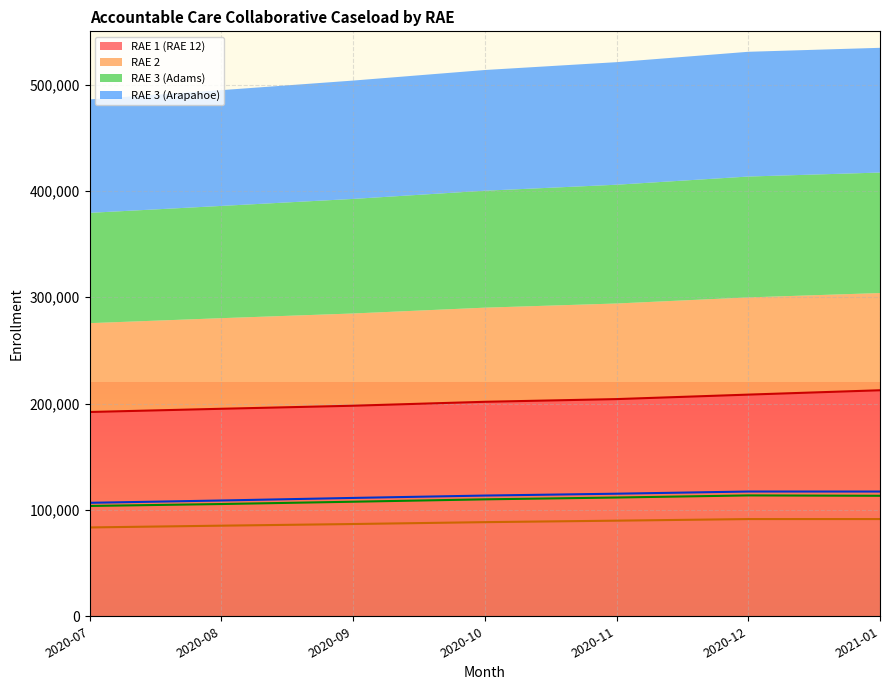

What value does the RAE 3 (Arapahoe) series have at 2020-10?

113502